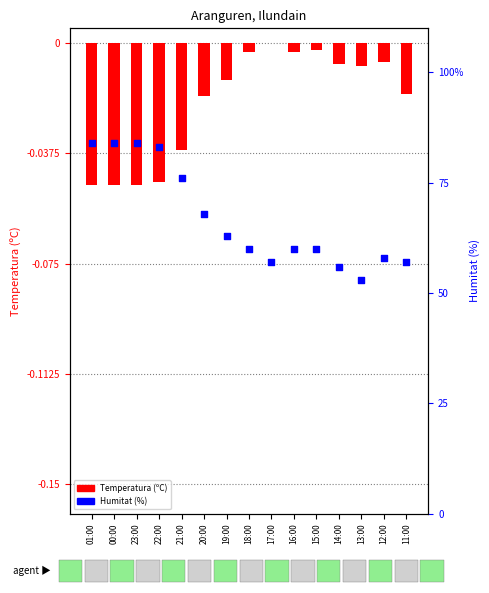

Which series reaches the minimum Y coordinate?

Temperatura (ºC)